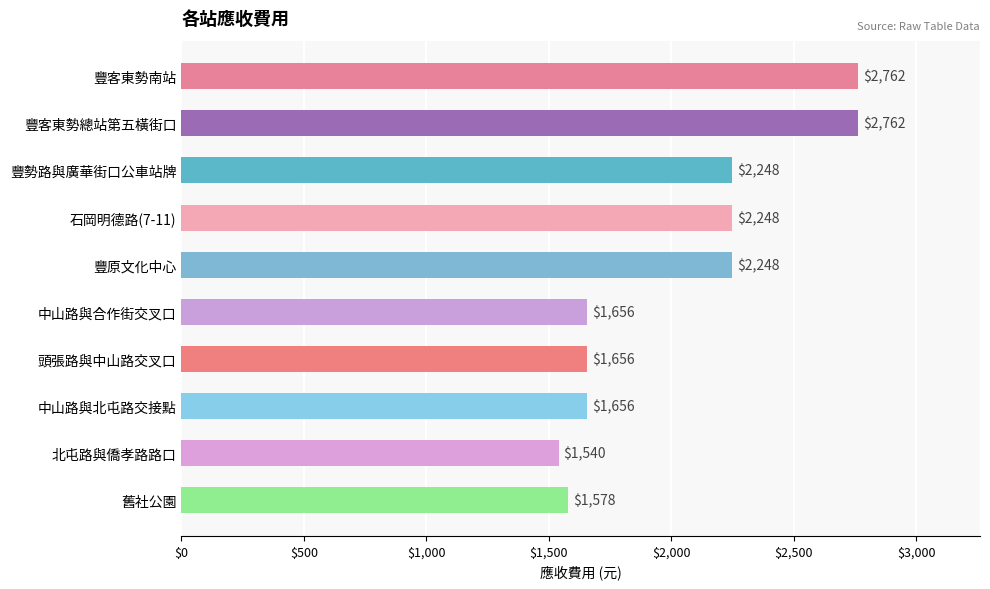

What is the difference between the second highest and minimum values?

1222